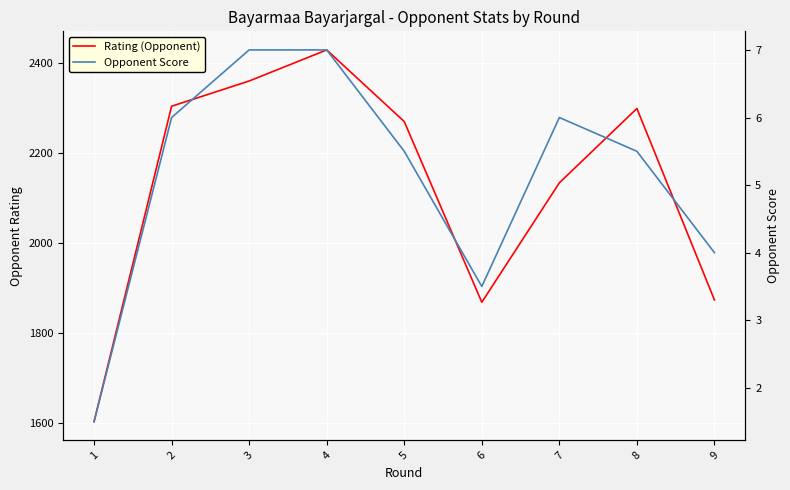

True or false: Rating (Opponent) has more than 0 interior local peaks.

True